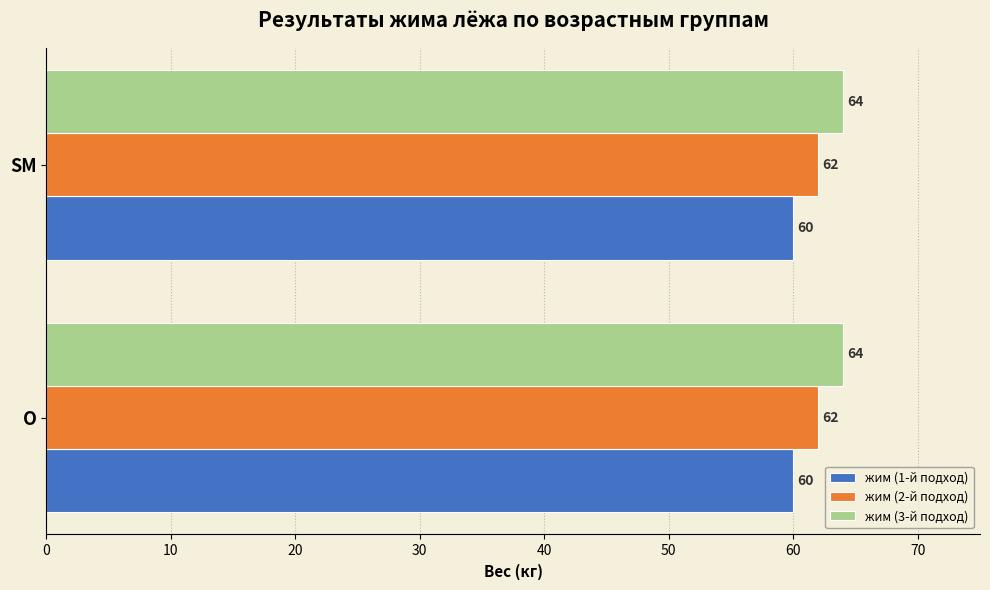

What is the total value across all series at O?

186